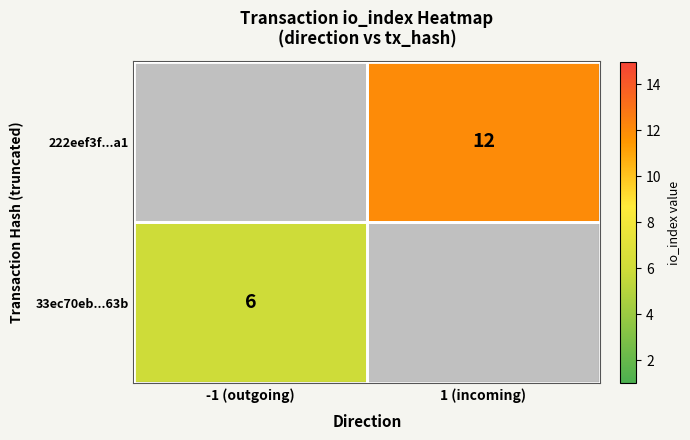

The value of 33ec70eb...63b at -1 (outgoing) is 6. True or false?

True